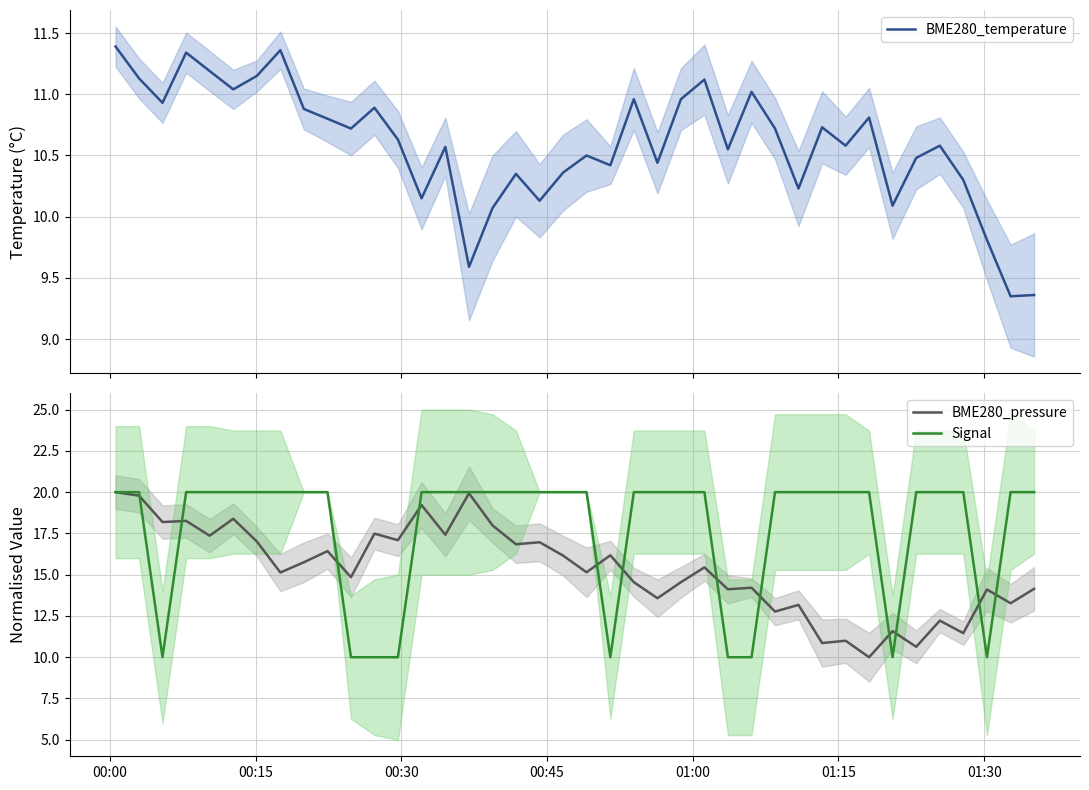

What is the minimum value for BME280_pressure?

10.0